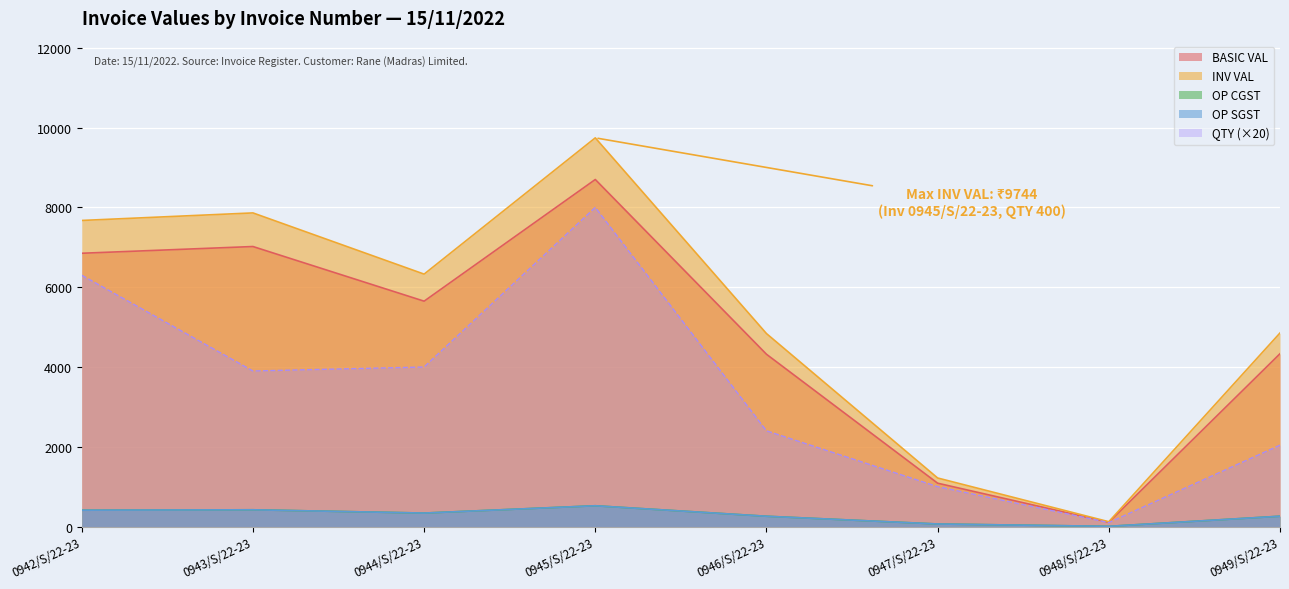

How many interior local peaks does the OP SGST series have?

2